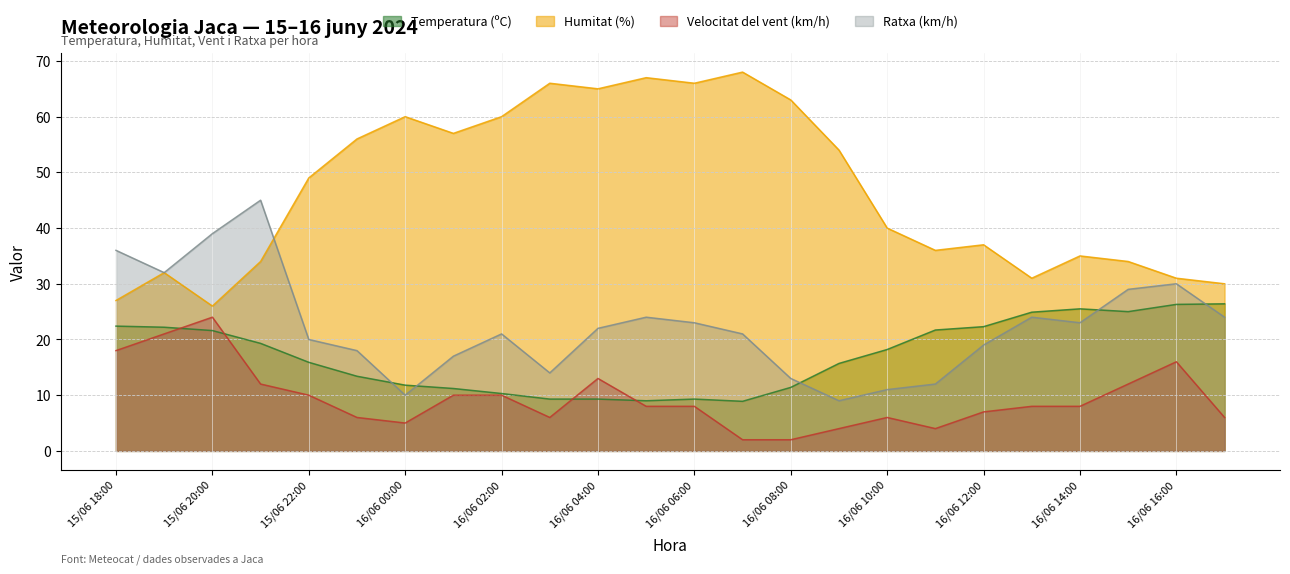

How many distinct data groups are displayed?

4